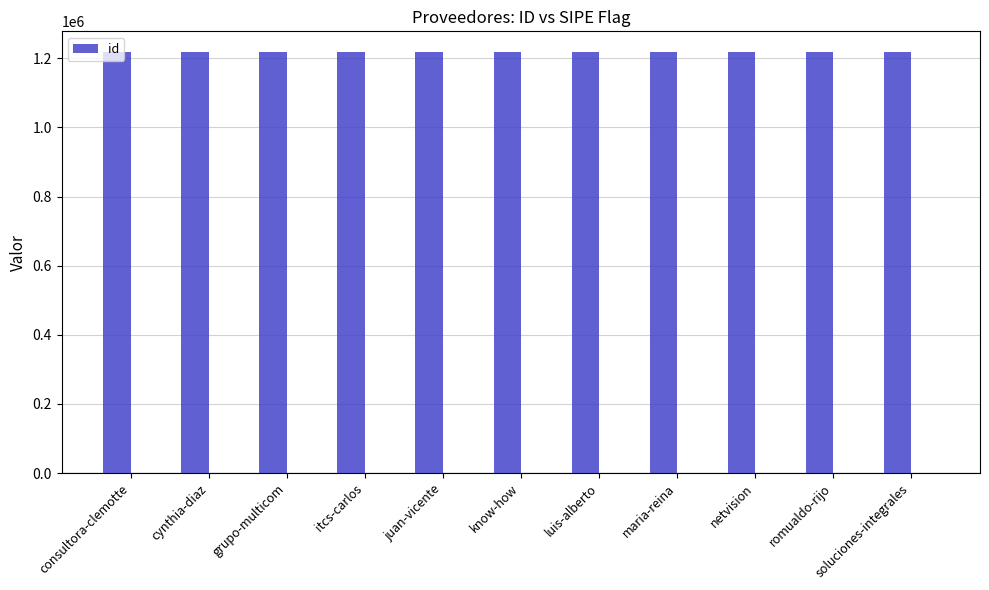

Reading left to right, list all the values displayed in this chart.

1217044	1217045	1217048	1217049	1217047	1217052	1217051	1217046	1217053	1217050	1217043